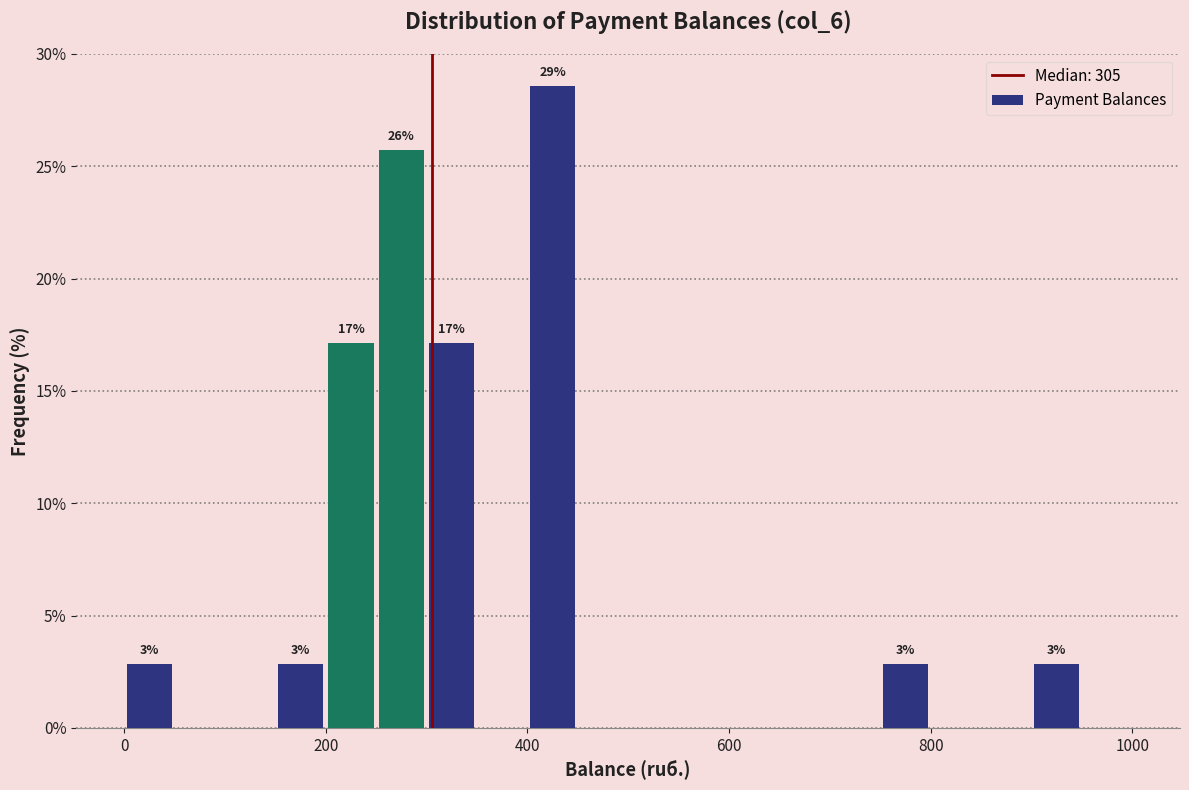

Around what value on the x-axis is the tallest bar? Give the approximate position of its centre, as read against the axis.

420